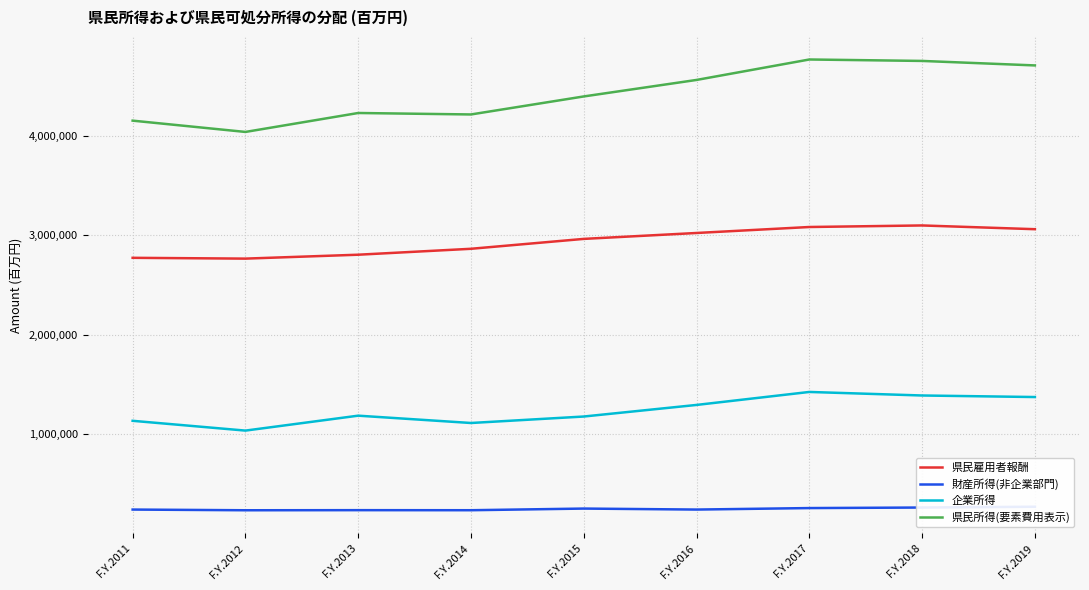

Reading right to left, extract all data points from this chart.

県民雇用者報酬: F.Y.2019=3060337	F.Y.2018=3097966	F.Y.2017=3082353	F.Y.2016=3022258	F.Y.2015=2962897	F.Y.2014=2863487	F.Y.2013=2803954	F.Y.2012=2764673	F.Y.2011=2772767
財産所得(非企業部門): F.Y.2019=271660	F.Y.2018=263658	F.Y.2017=258202	F.Y.2016=243262	F.Y.2015=253218	F.Y.2014=236638	F.Y.2013=237256	F.Y.2012=236221	F.Y.2011=243237
企業所得: F.Y.2019=1373889	F.Y.2018=1389405	F.Y.2017=1424971	F.Y.2016=1294512	F.Y.2015=1178105	F.Y.2014=1113084	F.Y.2013=1186689	F.Y.2012=1036657	F.Y.2011=1135079
県民所得(要素費用表示): F.Y.2019=4705886	F.Y.2018=4751030	F.Y.2017=4765526	F.Y.2016=4560033	F.Y.2015=4394220	F.Y.2014=4213209	F.Y.2013=4227899	F.Y.2012=4037551	F.Y.2011=4151083